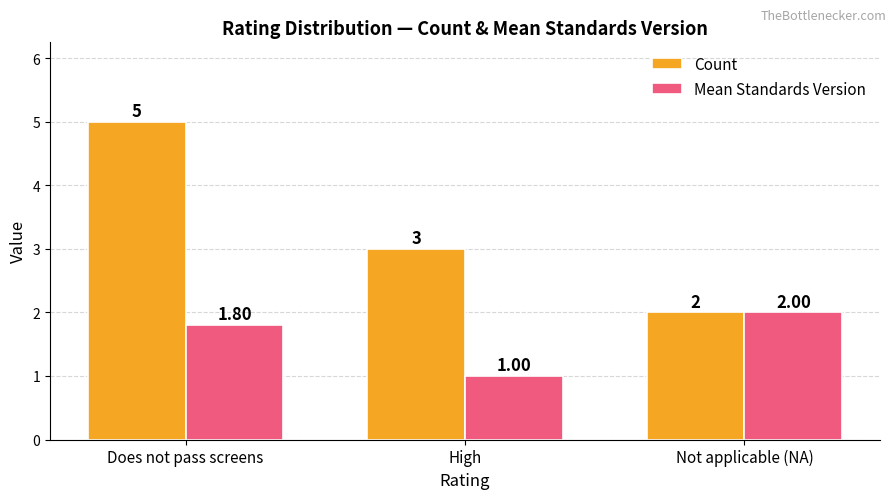

What is the greatest value displayed?

5.0